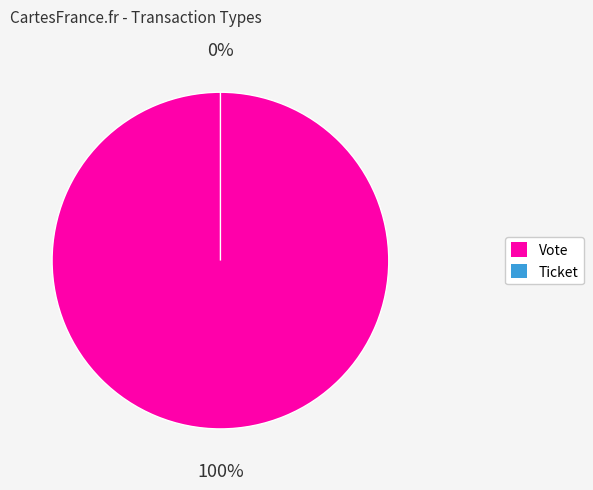

Which slice represents more than half of the pie?

Vote